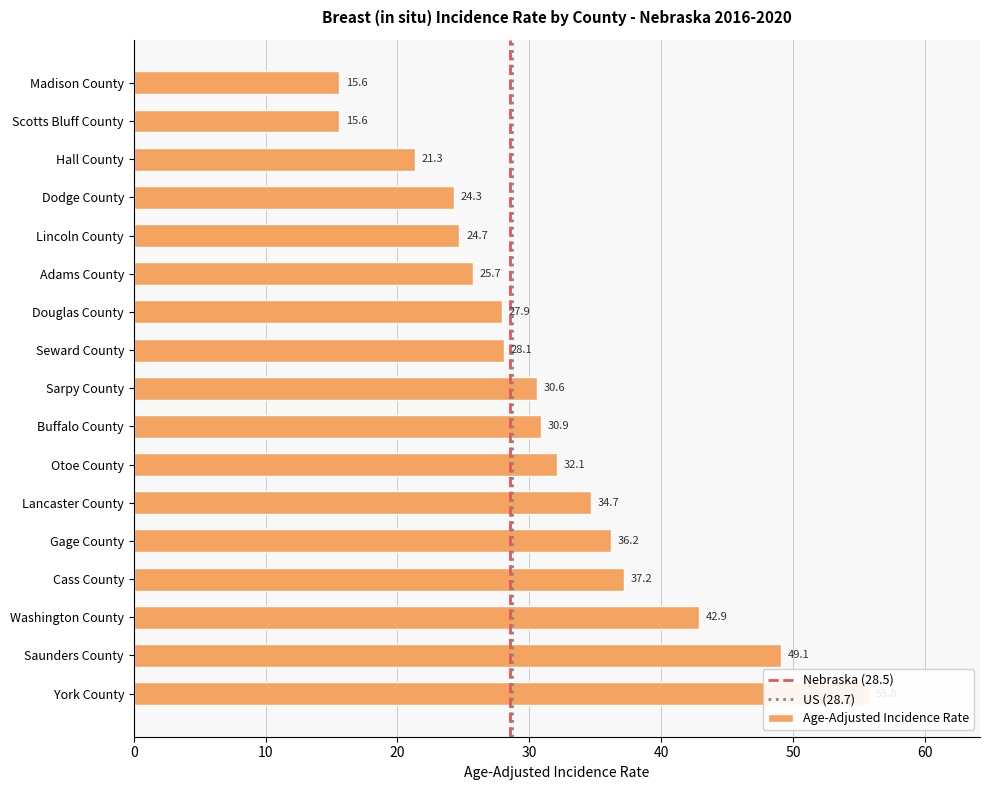

Count the number of values greater than 30.

9